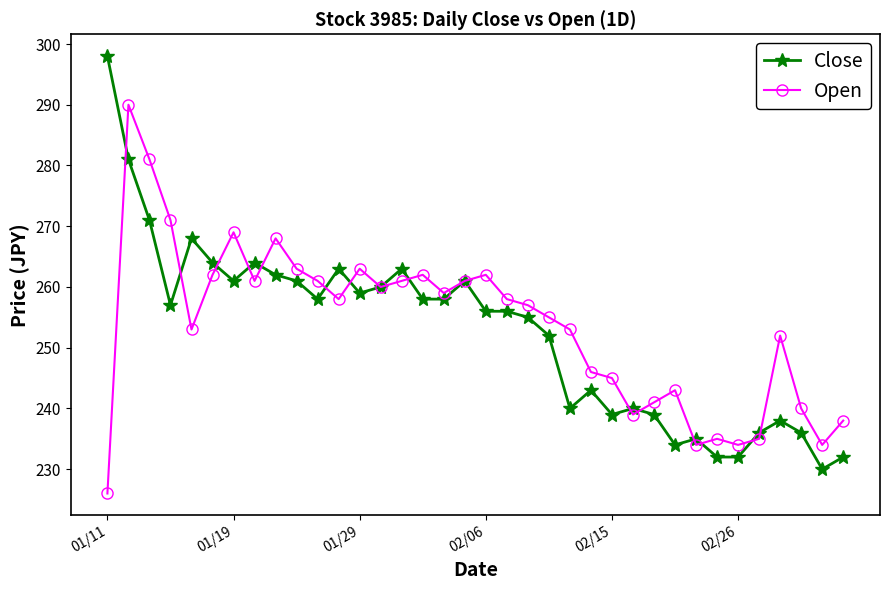

List the series in order of their peak value, lowest first.

Open, Close